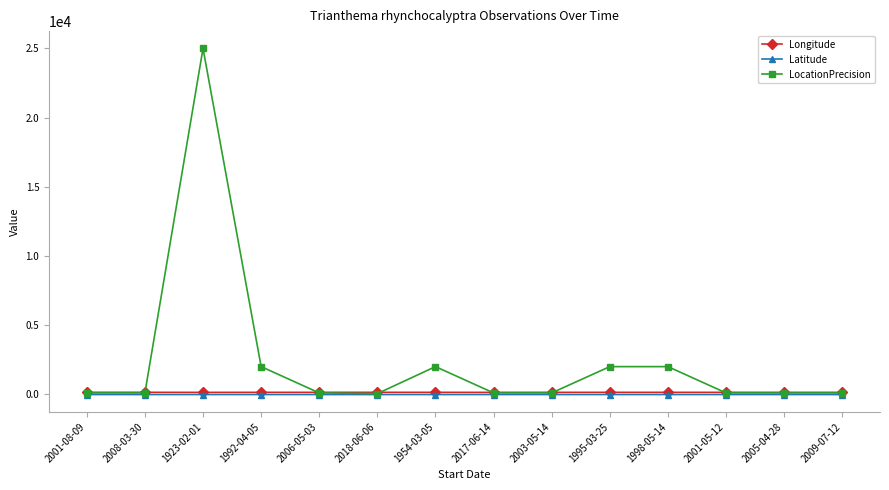

What are all the series names shown in the legend?

Longitude, Latitude, LocationPrecision